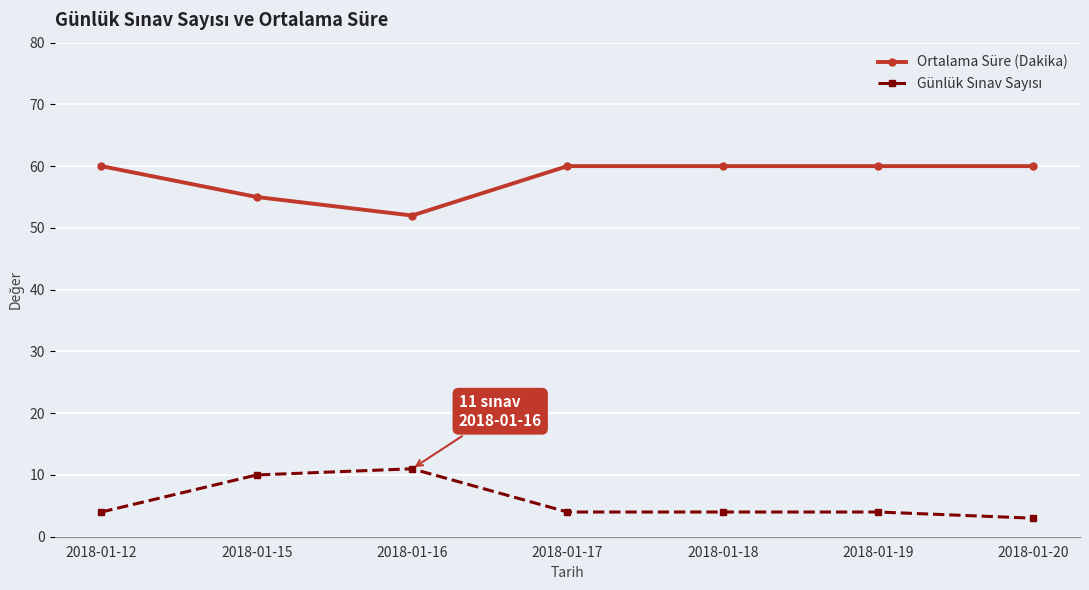

Is this an area chart (filled region under the line)?

No